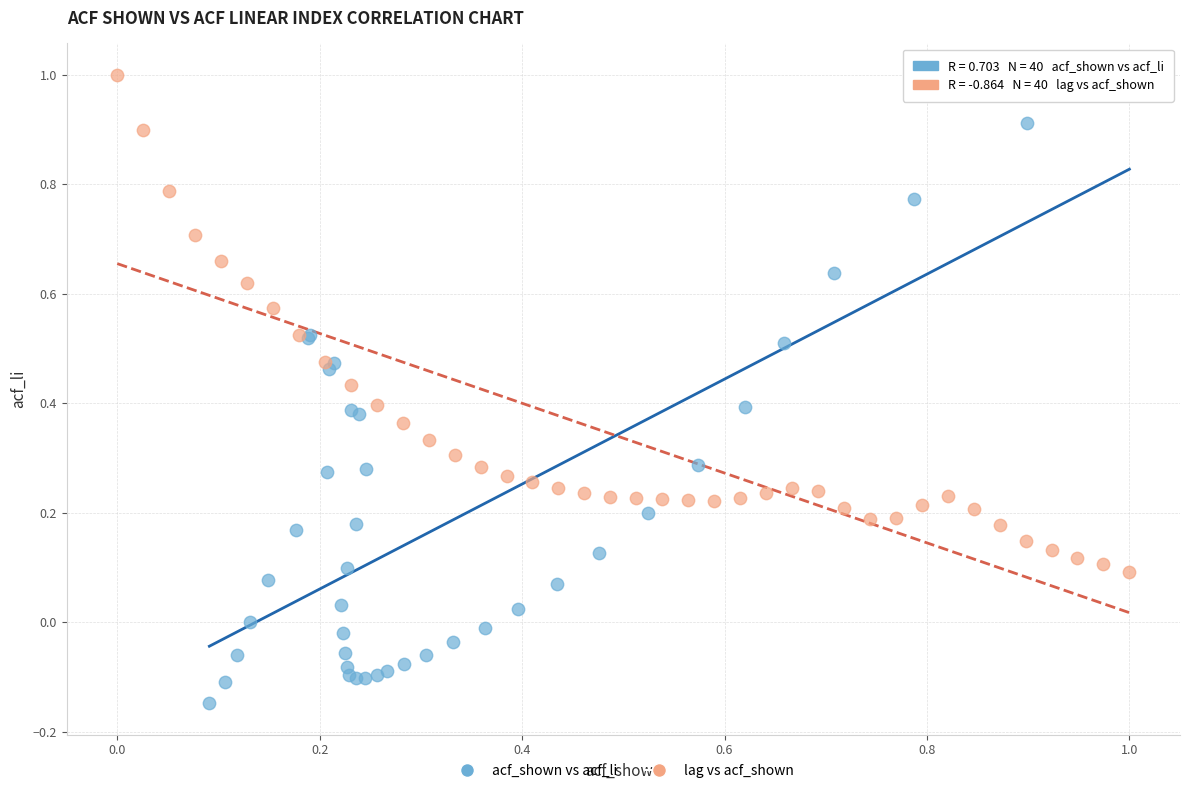

What are all the series names shown in the legend?

acf_shown vs acf_li, lag vs acf_shown